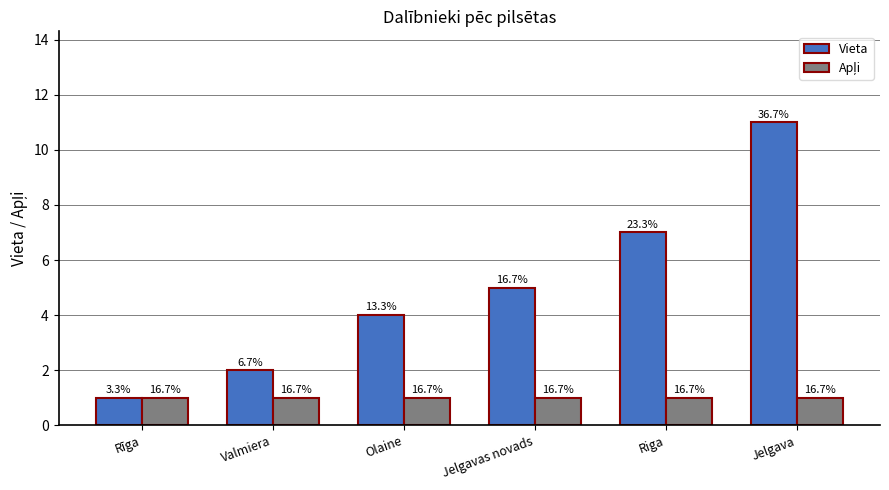

Are the bars horizontal?

No